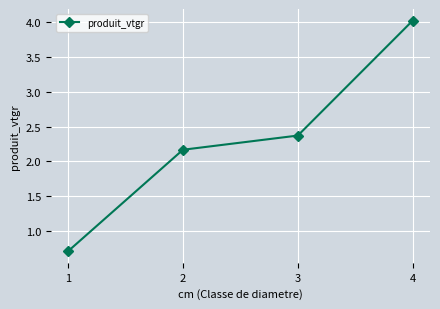

How many lines are shown in the chart?

1